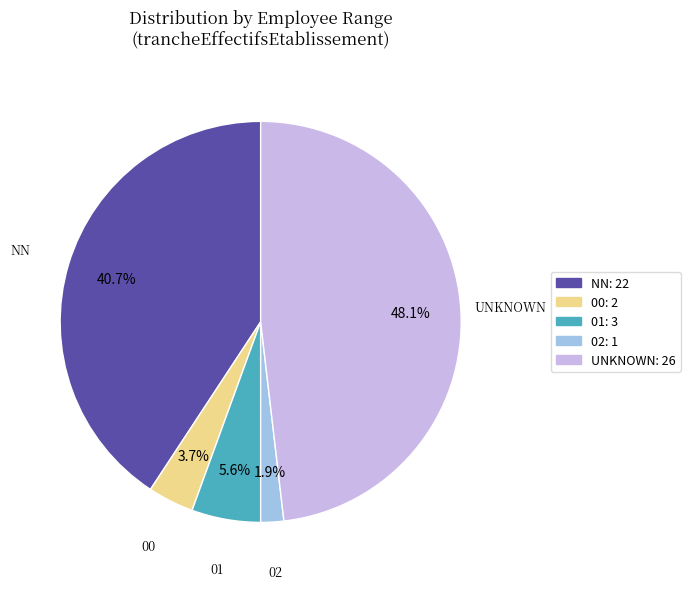

What is the smallest slice in the pie chart?

02: 1